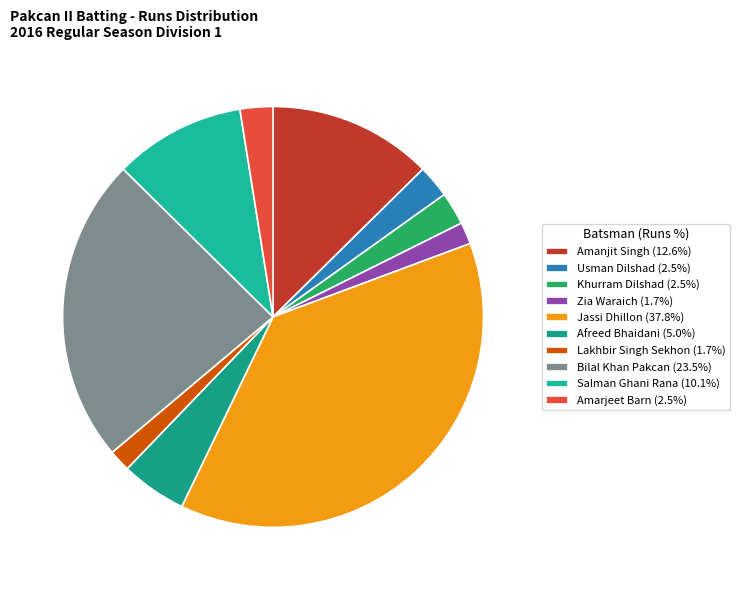

Count the number of slices in the pie.

10